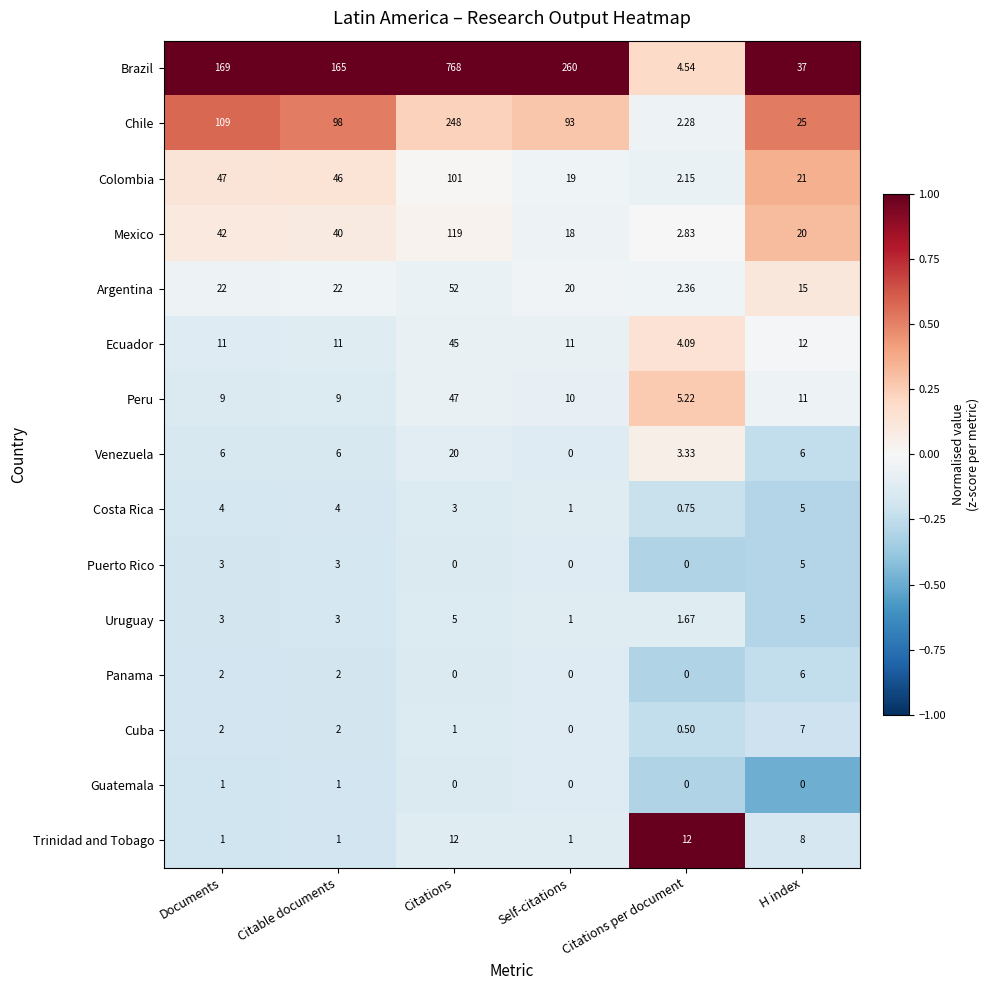

Between Citable documents and H index, which series saw the biggest shift?

Brazil